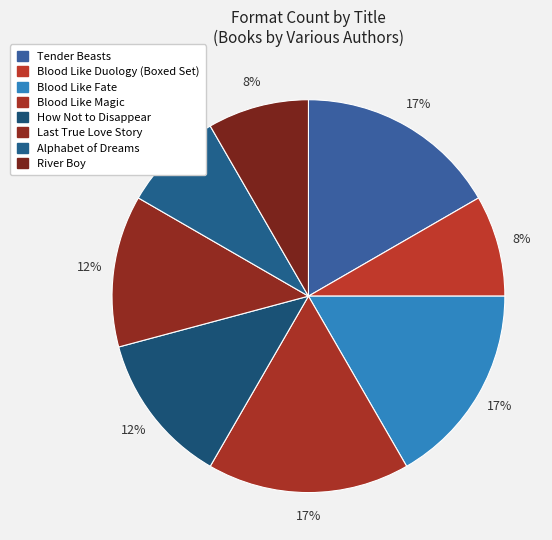

Does Blood Like Duology (Boxed Set) account for over 50% of the chart?

No